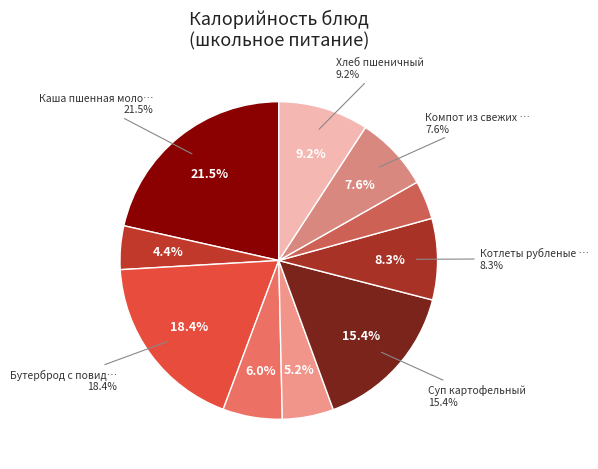

What portion of the pie excludes Компот из свежих плодов?

92.4%